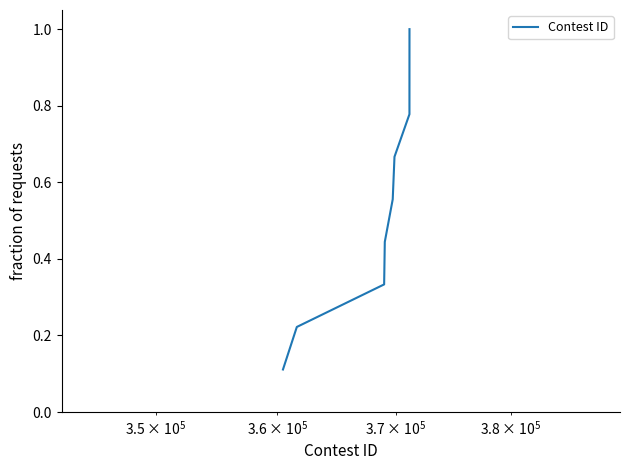

What is the greatest value displayed?

1.0